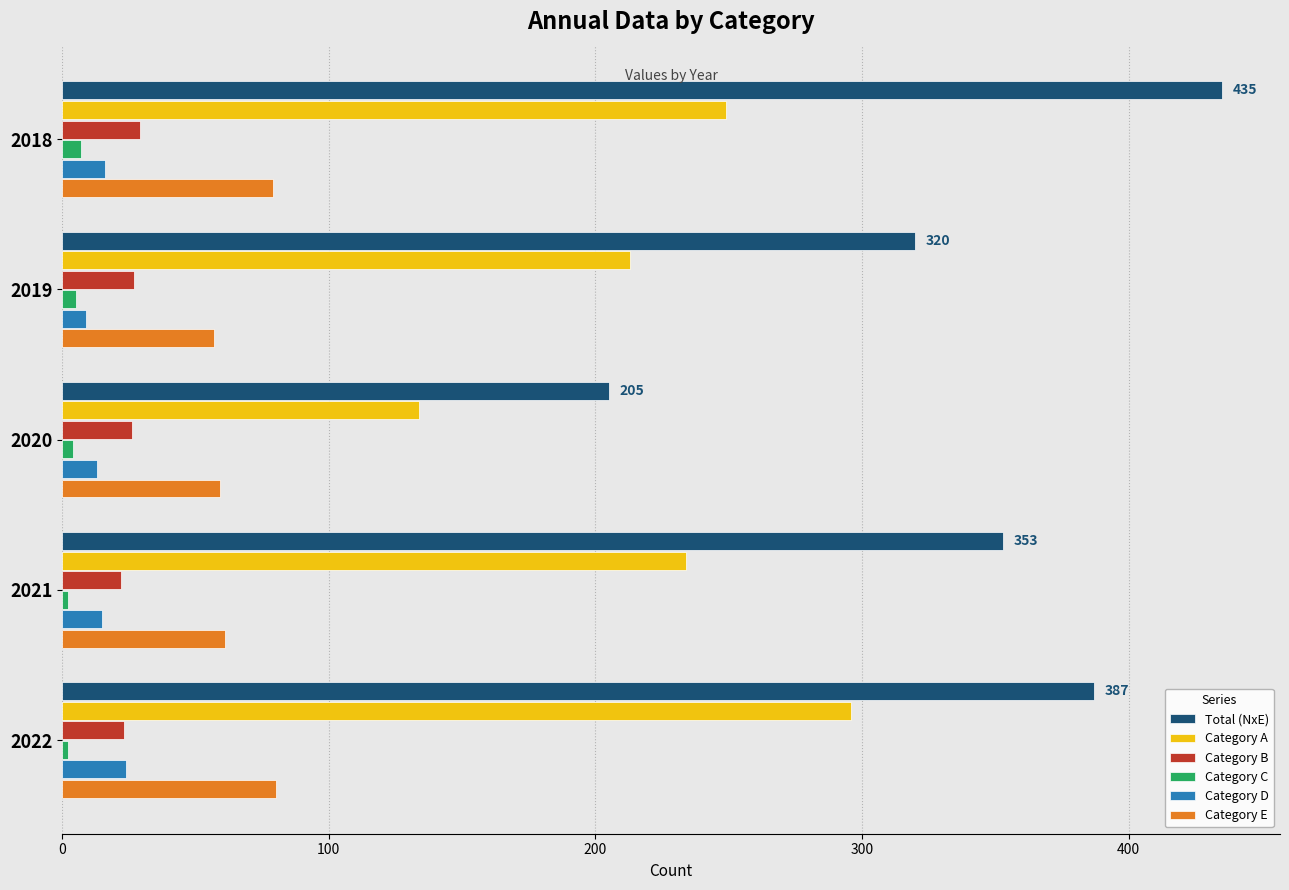

What is the highest value of the Total (NxE) series?

435